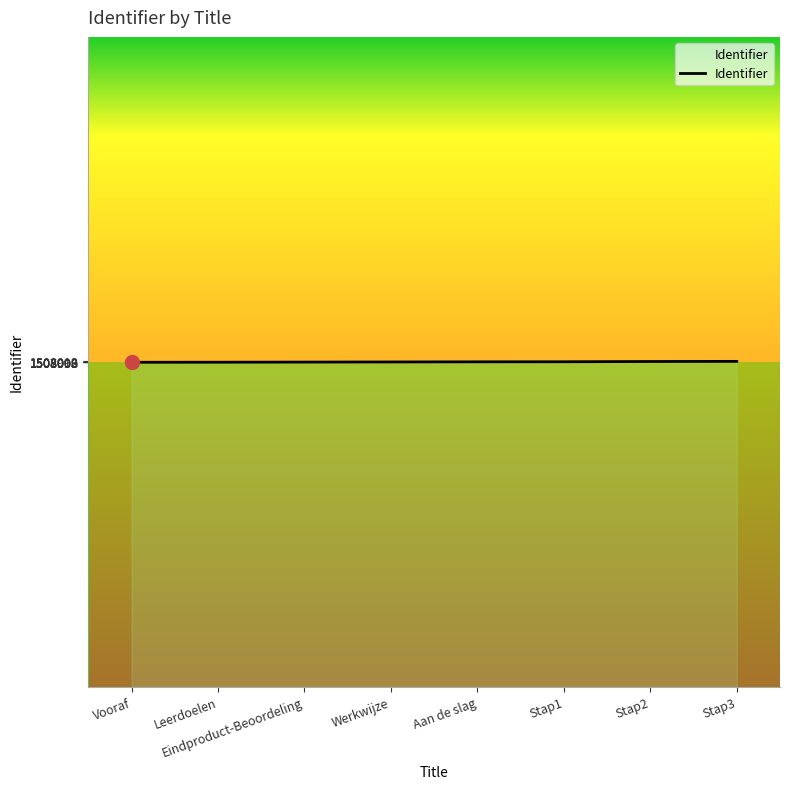

What is the greatest value displayed?

1508012